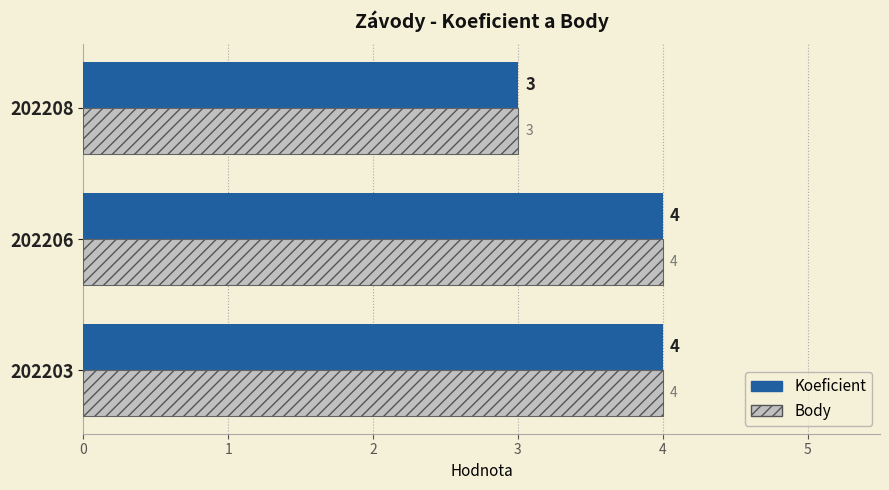

What is the difference between the second highest and minimum values in the Body series?

1